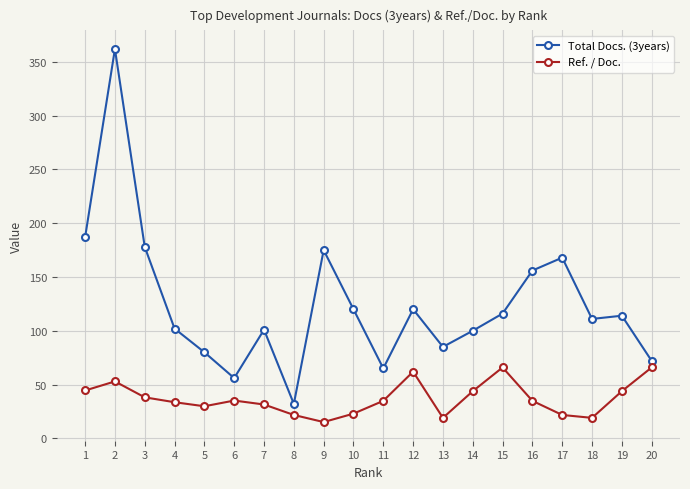

At which category does Total Docs. (3years) reach its first local valley?

6